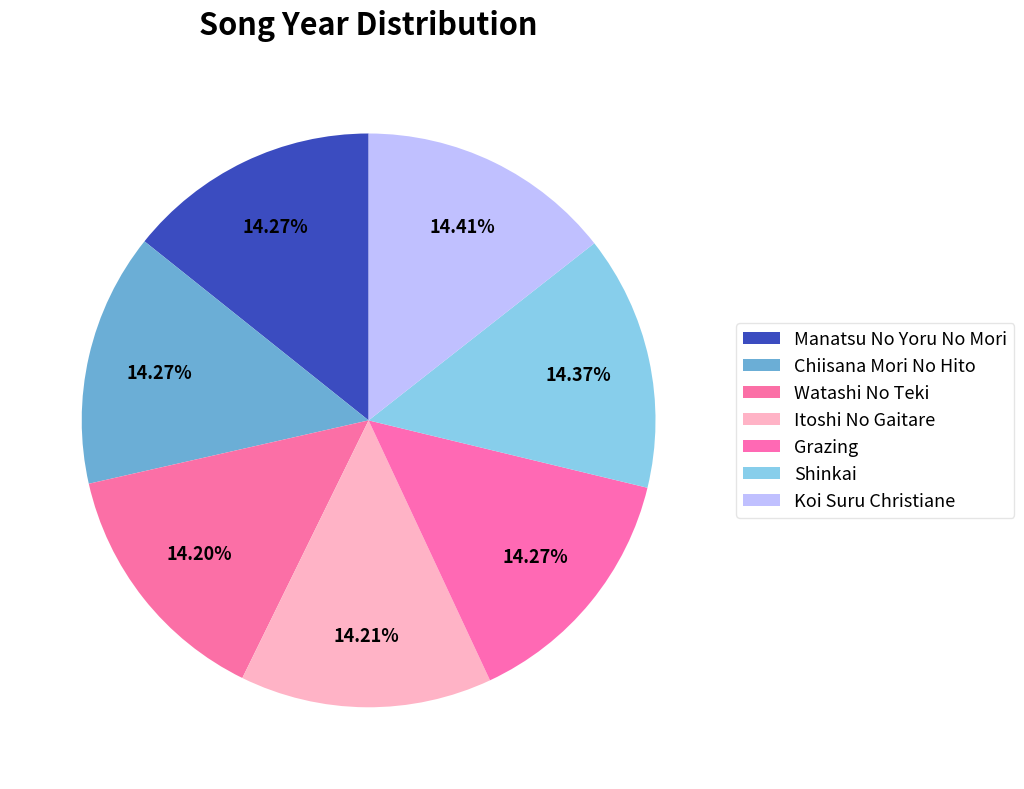

Rank the categories by value from lowest to highest.

Watashi No Teki, Itoshi No Gaitare, Manatsu No Yoru No Mori, Chiisana Mori No Hito, Grazing, Shinkai, Koi Suru Christiane